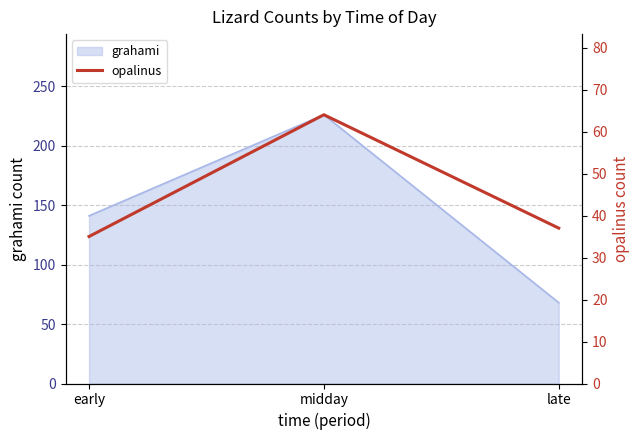

The value of grahami at midday is 362. True or false?

False